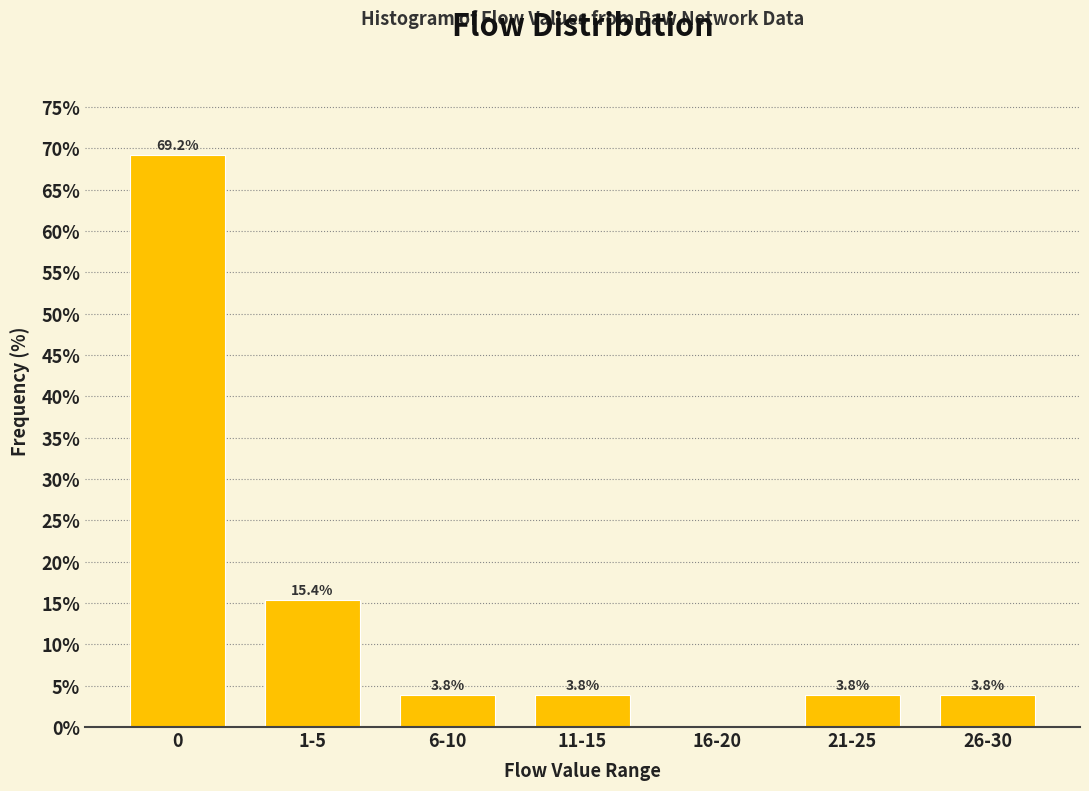

Reading left to right, what are all the values shown in this chart?

0=69.2	1-5=15.4	6-10=3.8	11-15=3.8	16-20=0.0	21-25=3.8	26-30=3.8